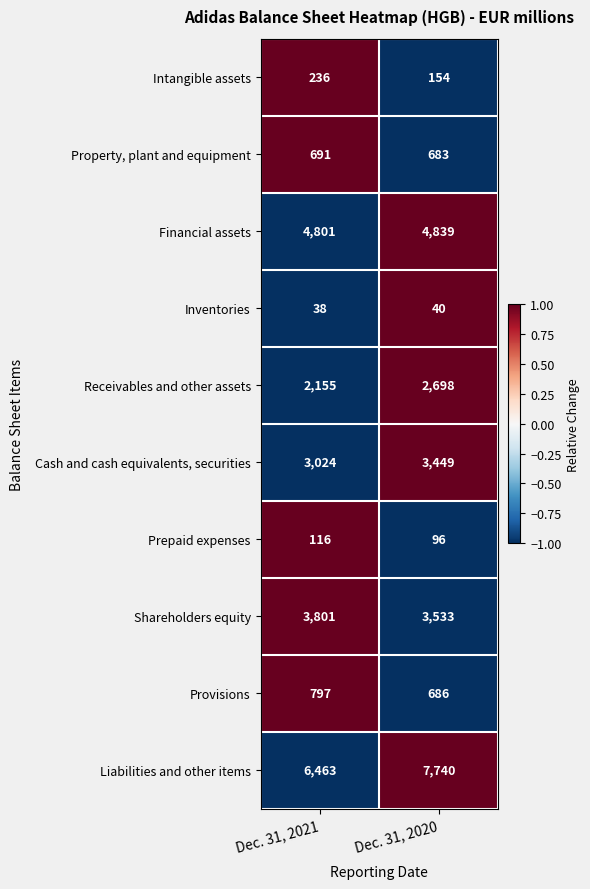

Which series has the widest spread of values?

Liabilities and other items